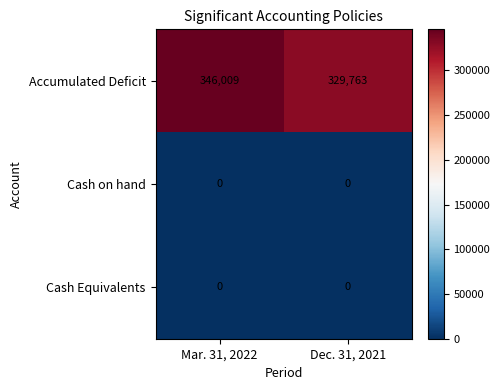

Which series has the largest range (max minus min)?

Accumulated Deficit